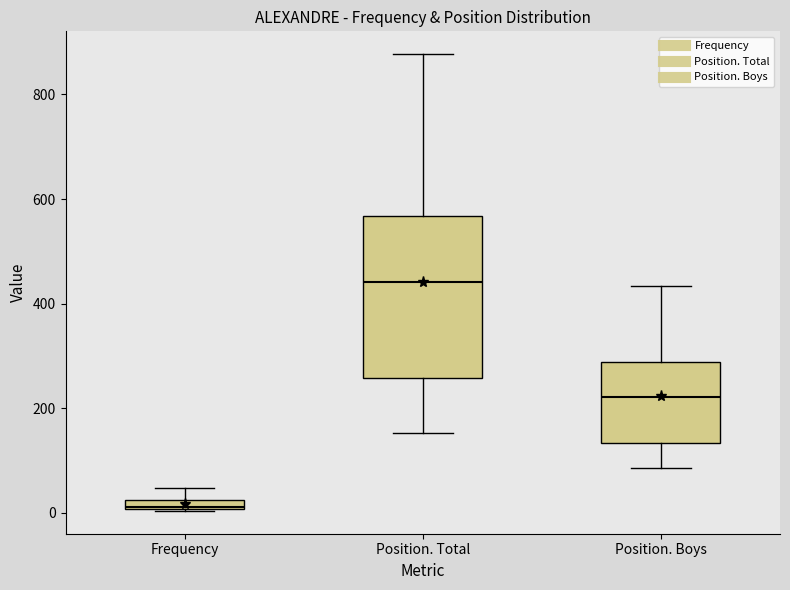

Which box's median line is the lowest?

Frequency